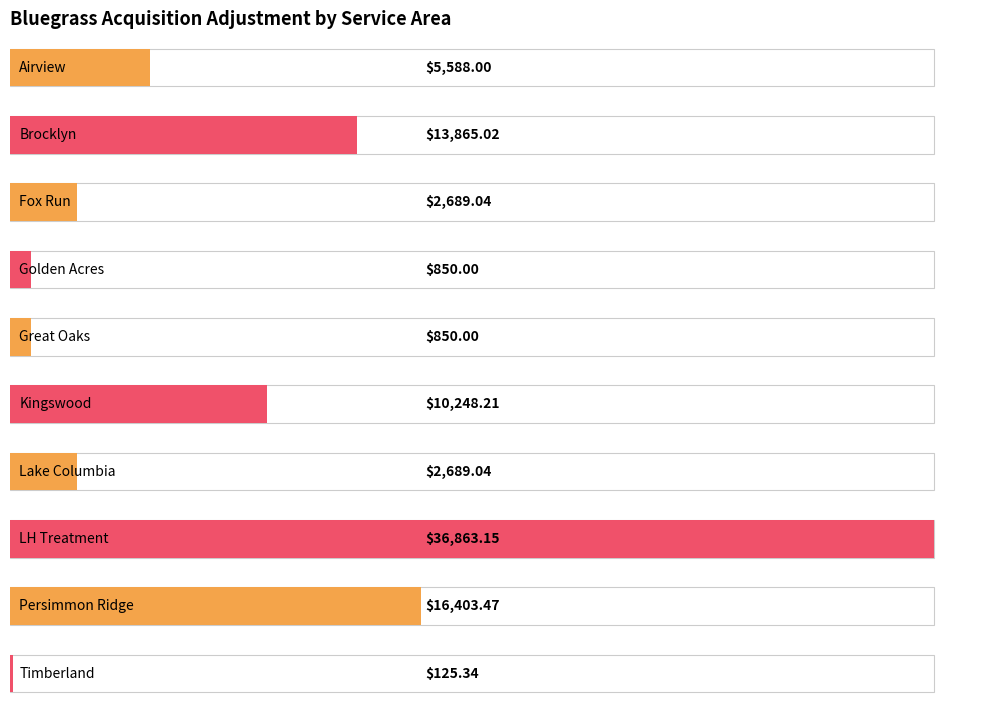

What is the maximum value shown in the chart?

36863.2